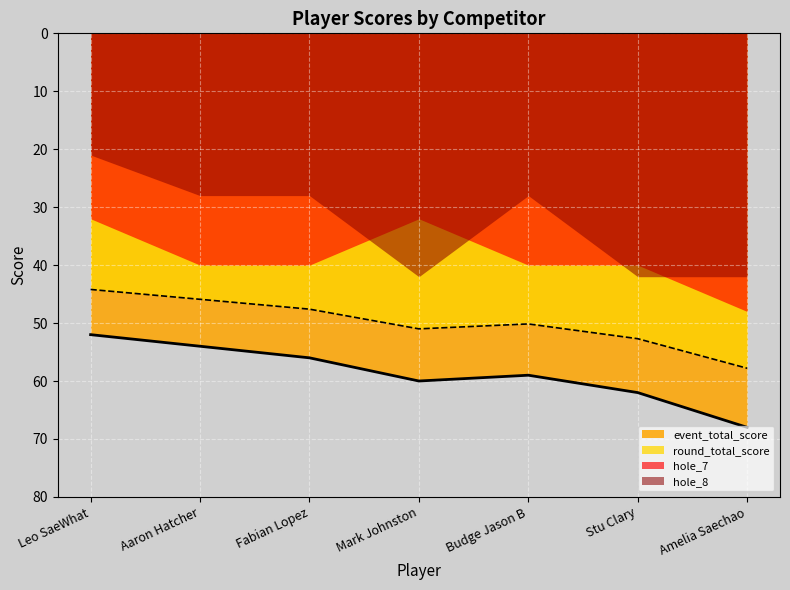

What is the difference between the maximum and minimum values in the hole_8 series?

21.0